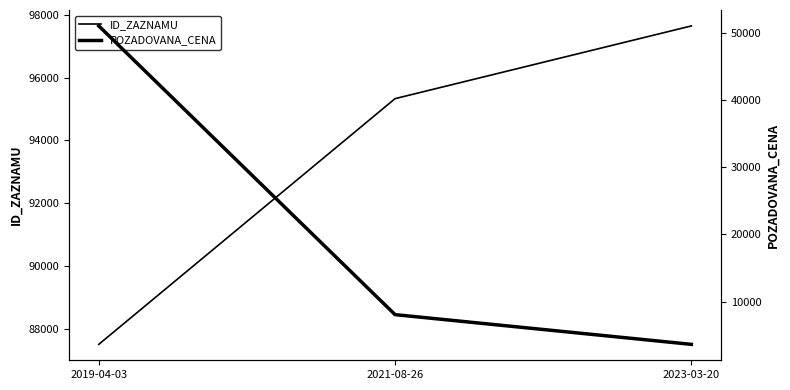

Where does the ID_ZAZNAMU series first go above 95335?

2023-03-20